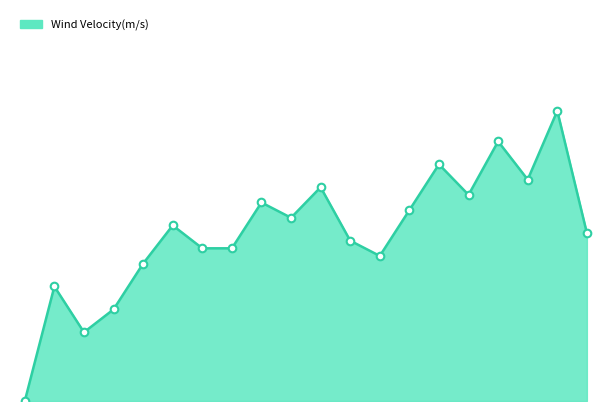

Does the chart have visible grid lines?

No